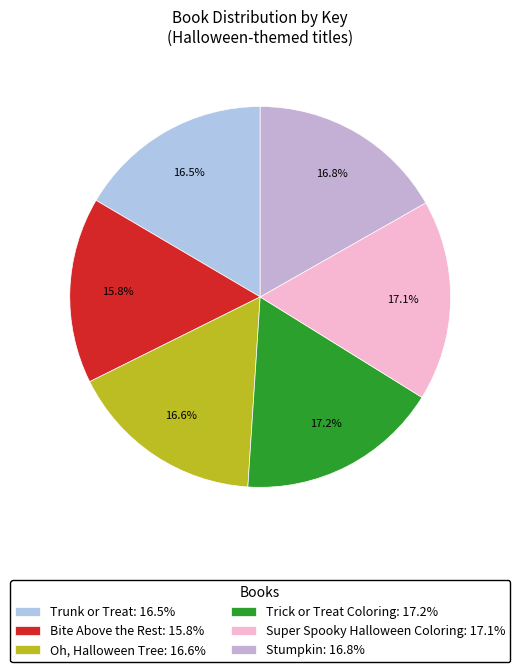

Count the number of slices in the pie.

6